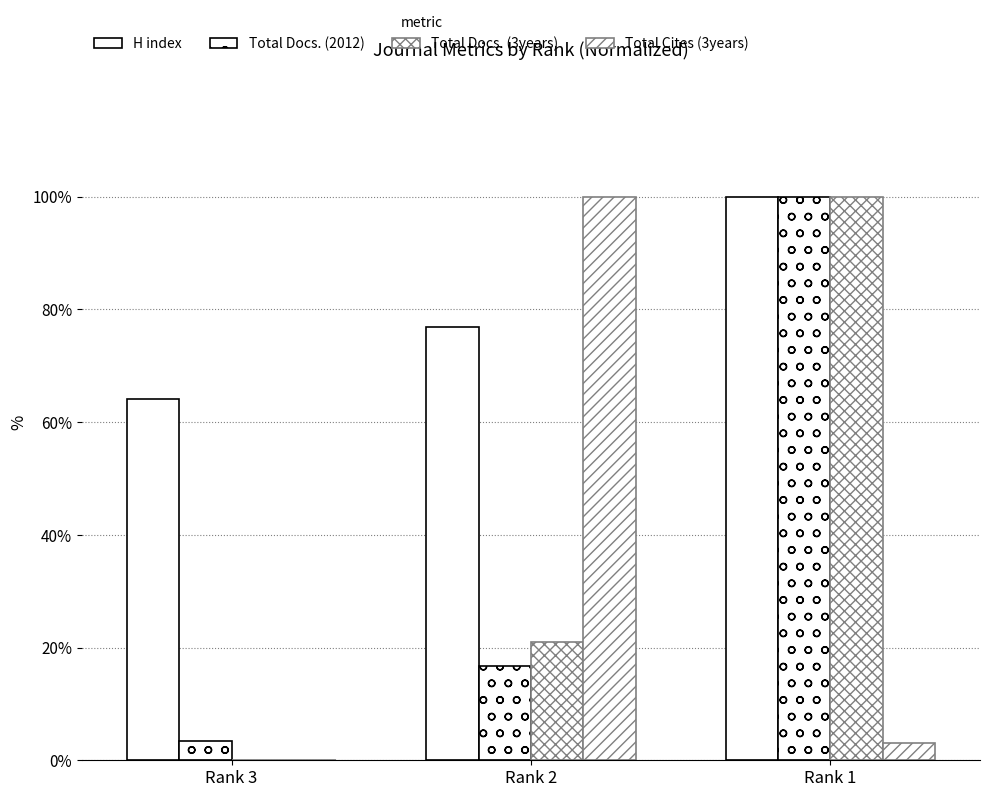

What is the maximum value shown in the chart?

100.0